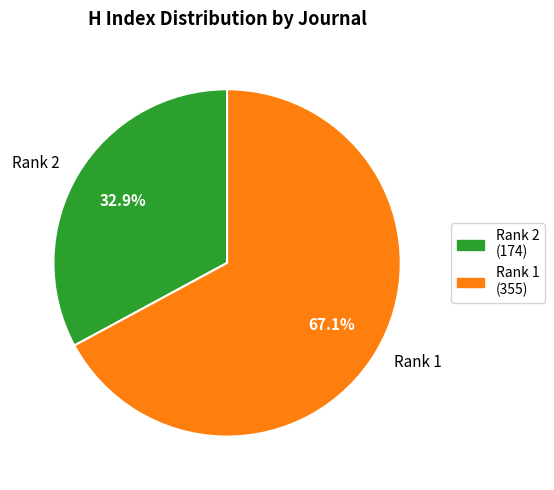

What is the largest slice in the pie chart?

Rank 1